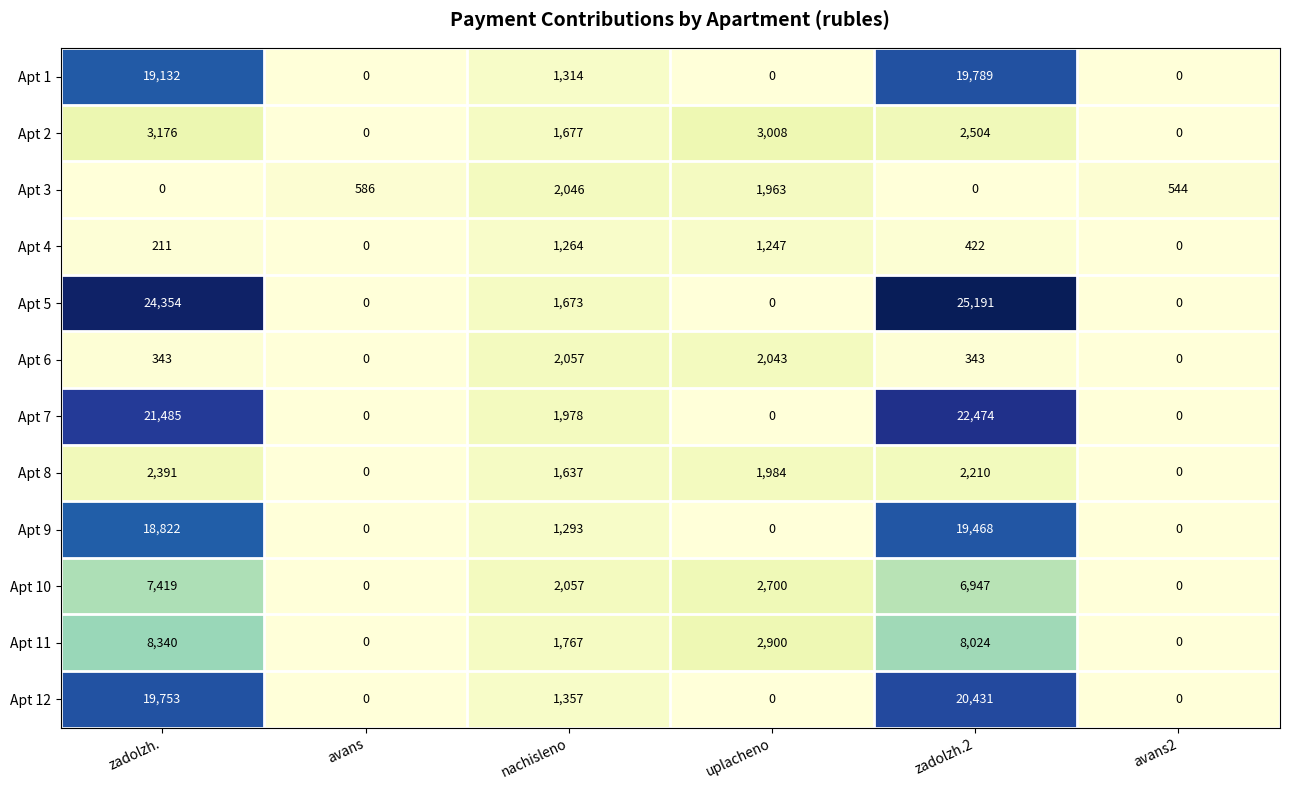

At how many categories does at least one series exceed 885?

4